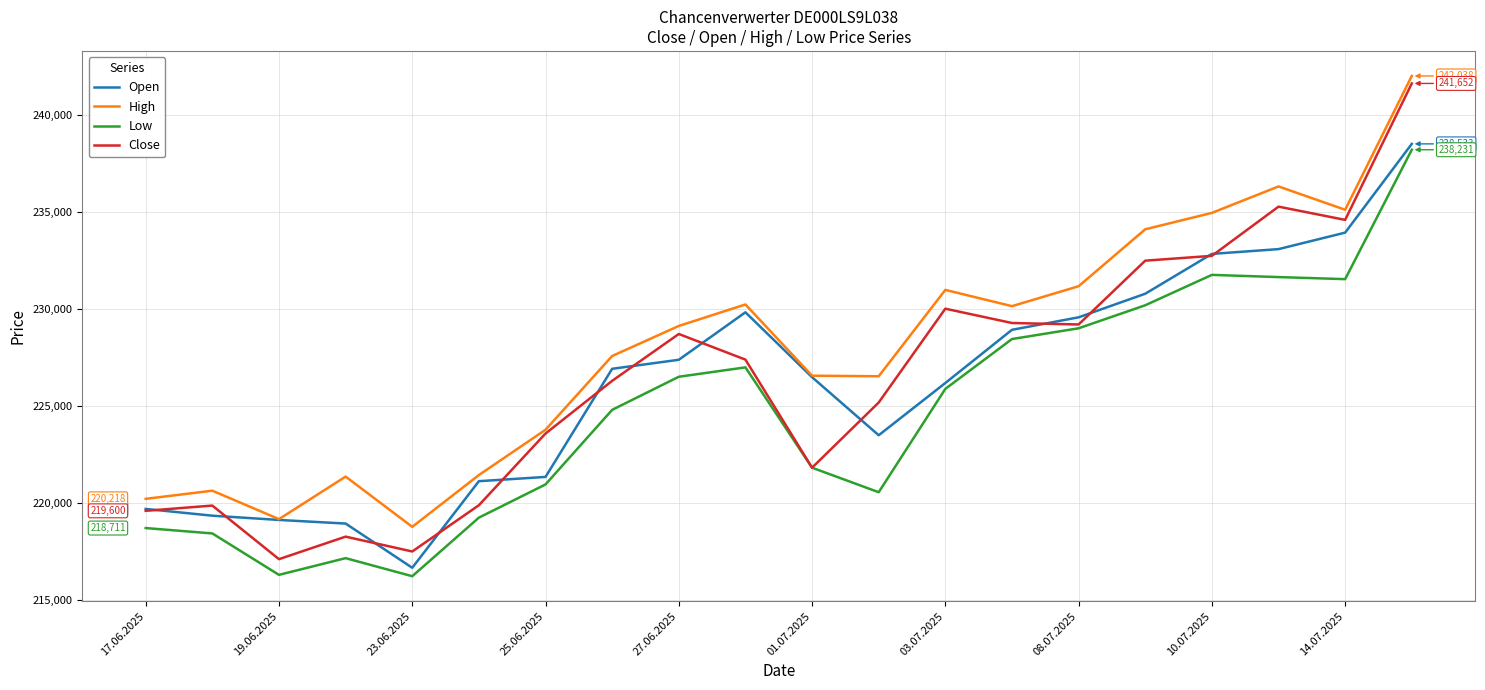

Which series has the largest range (max minus min)?

Close